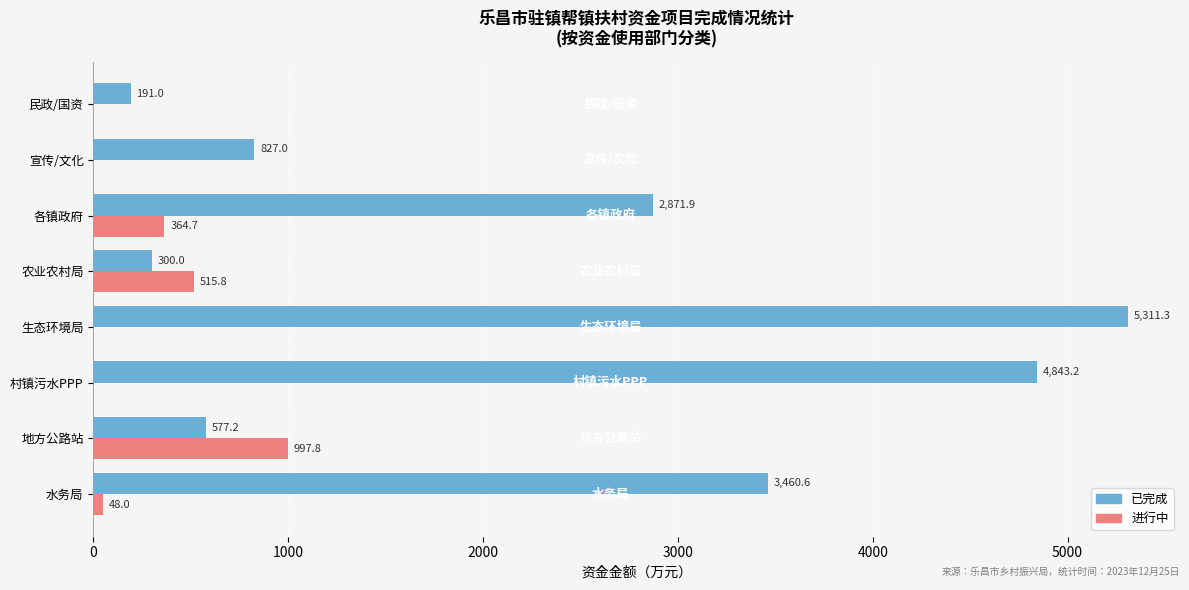

Is the value of 进行中 at 村镇污水PPP greater than the value of 已完成 at 地方公路站?

No